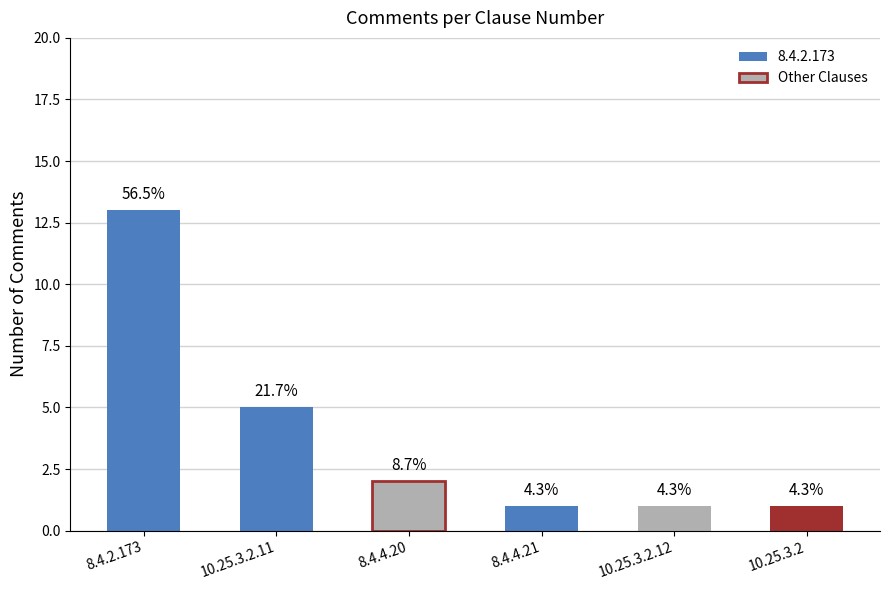

How many data points does each series have?

6